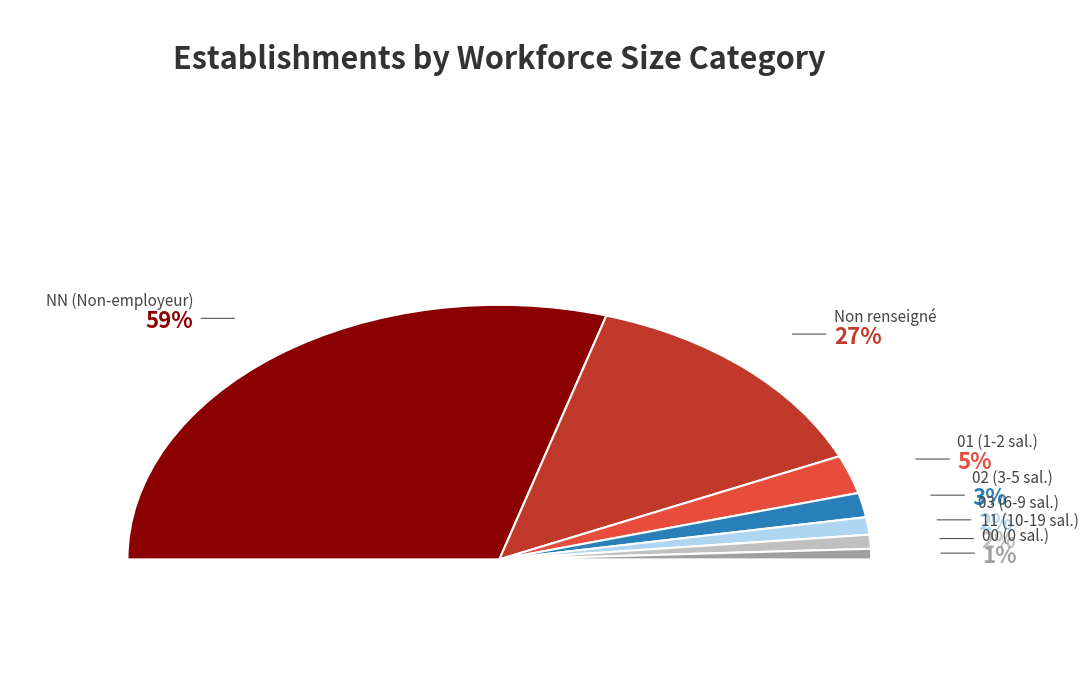

Which slice represents more than half of the pie?

NN